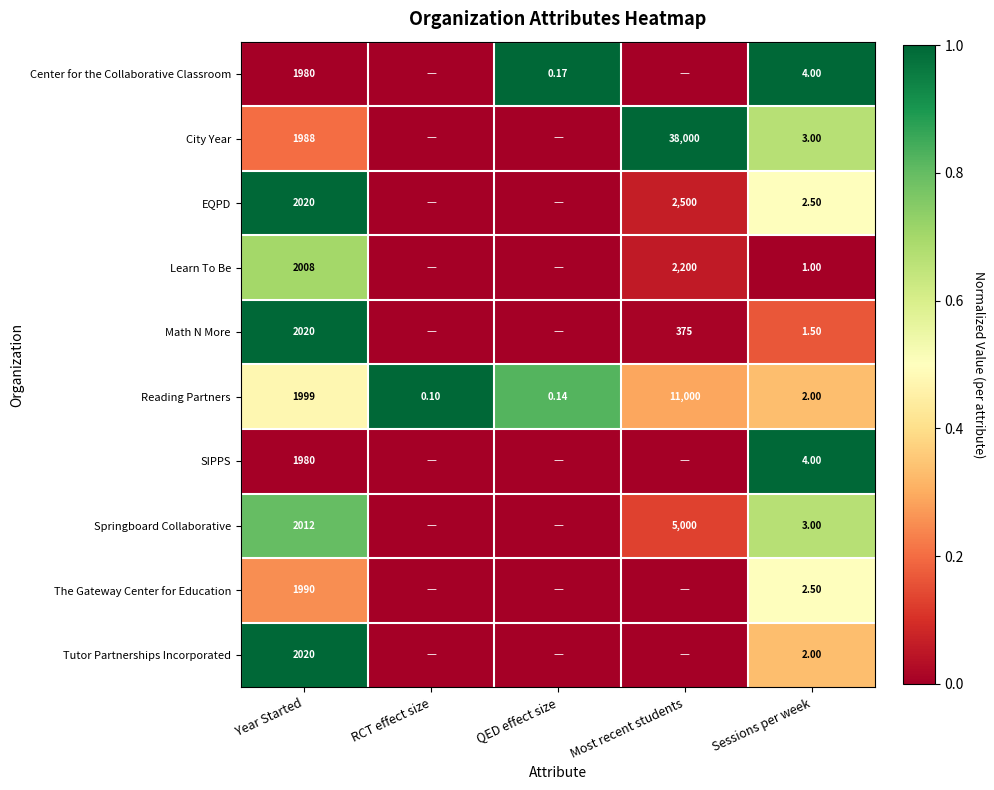

At which label is Reading Partners closest to 5500?

Year Started